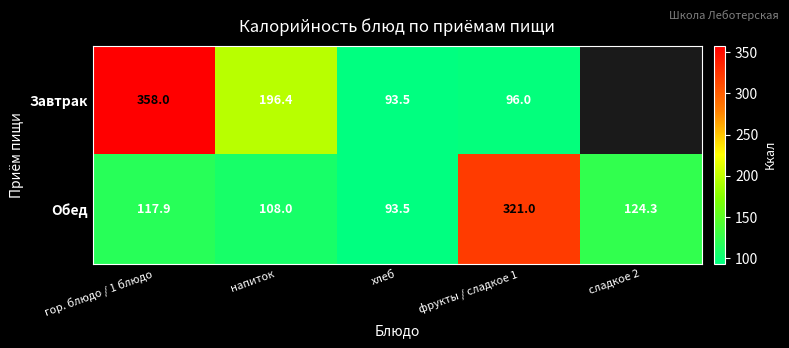

How many series are shown in this chart?

2